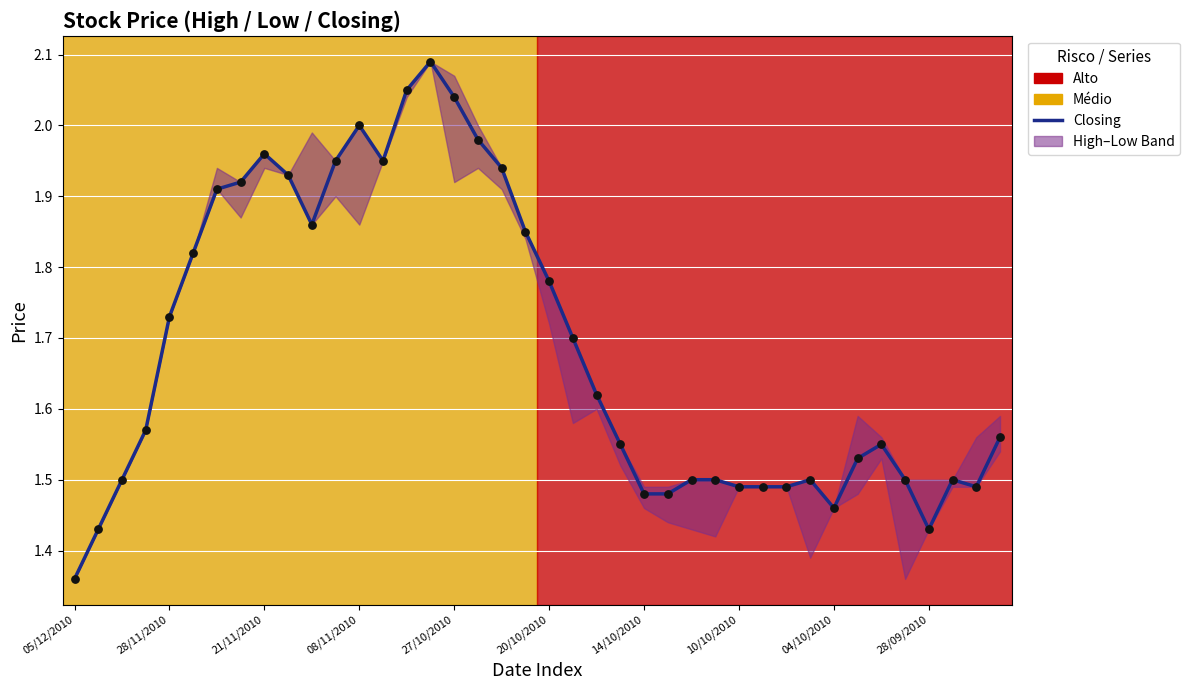

Which series reaches the maximum Y coordinate?

Closing